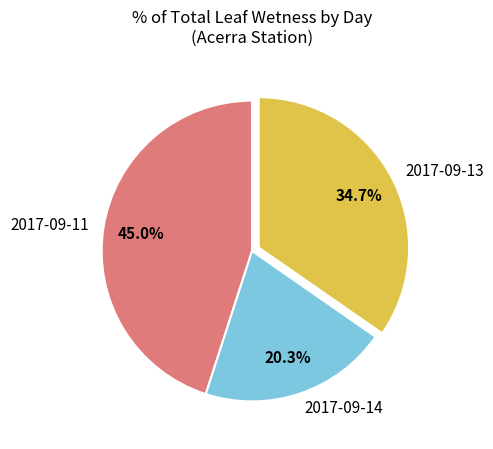

Which category has the biggest portion of the pie?

2017-09-11